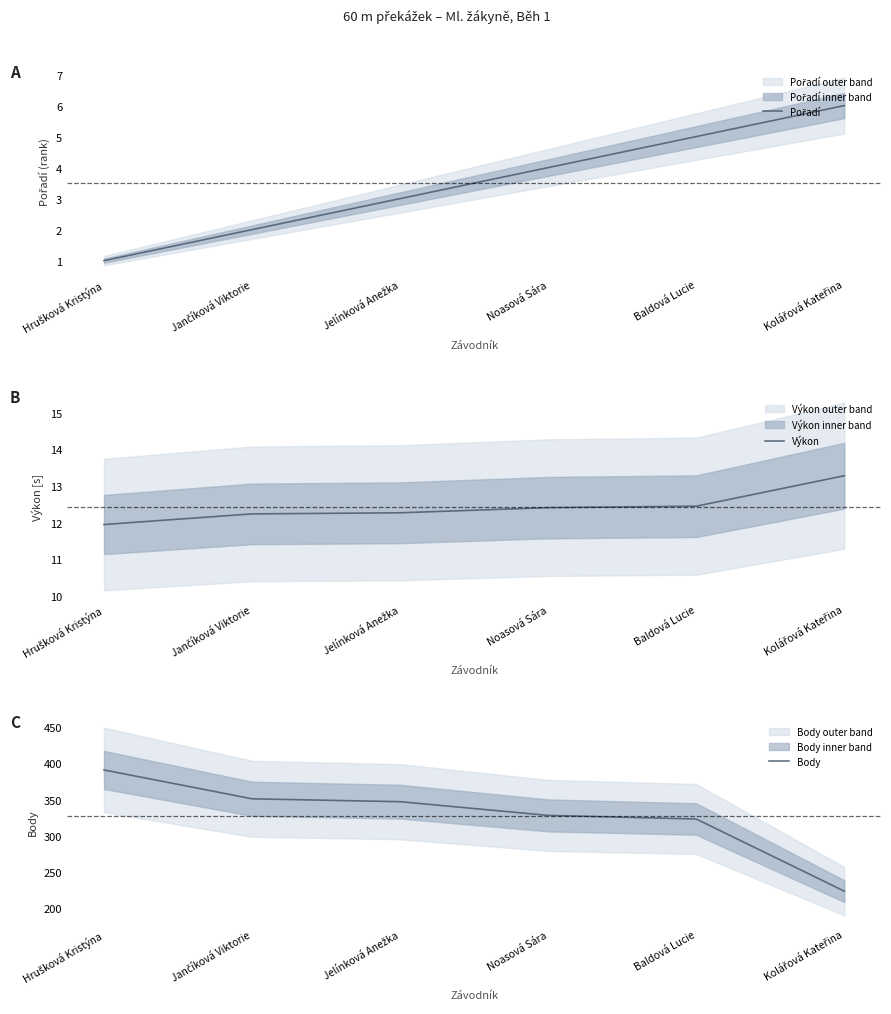

Reading right to left, extract all data points from this chart.

Pořadí: 6.0	5.0	4.0	3.0	2.0	1.0
Výkon: 13.3	12.4	12.4	12.3	12.2	11.9
Body: 223.0	323.0	328.0	347.0	351.0	391.0